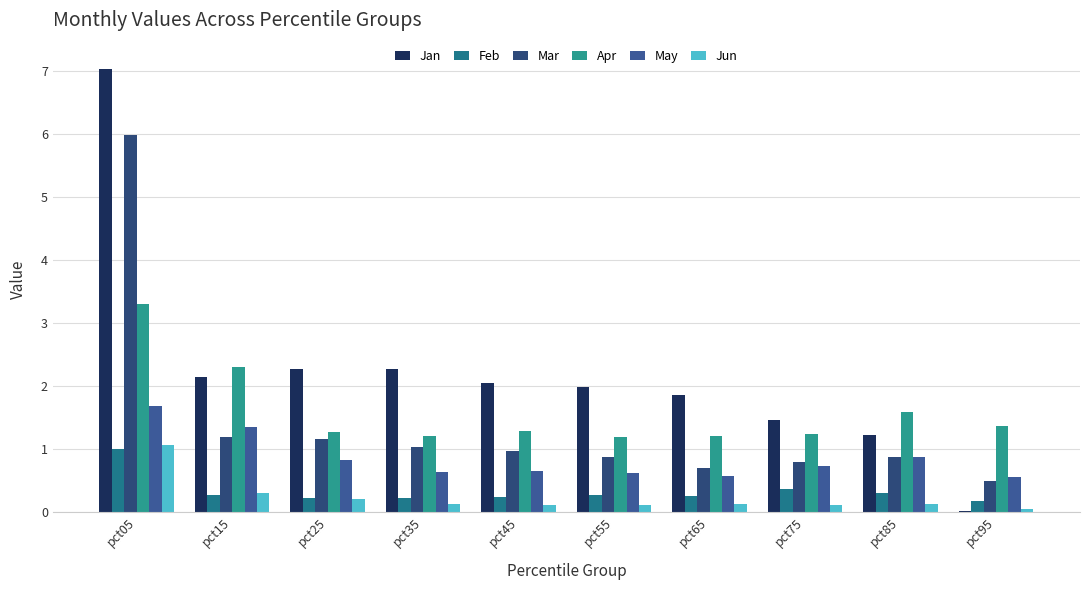

How many series are shown in this chart?

6